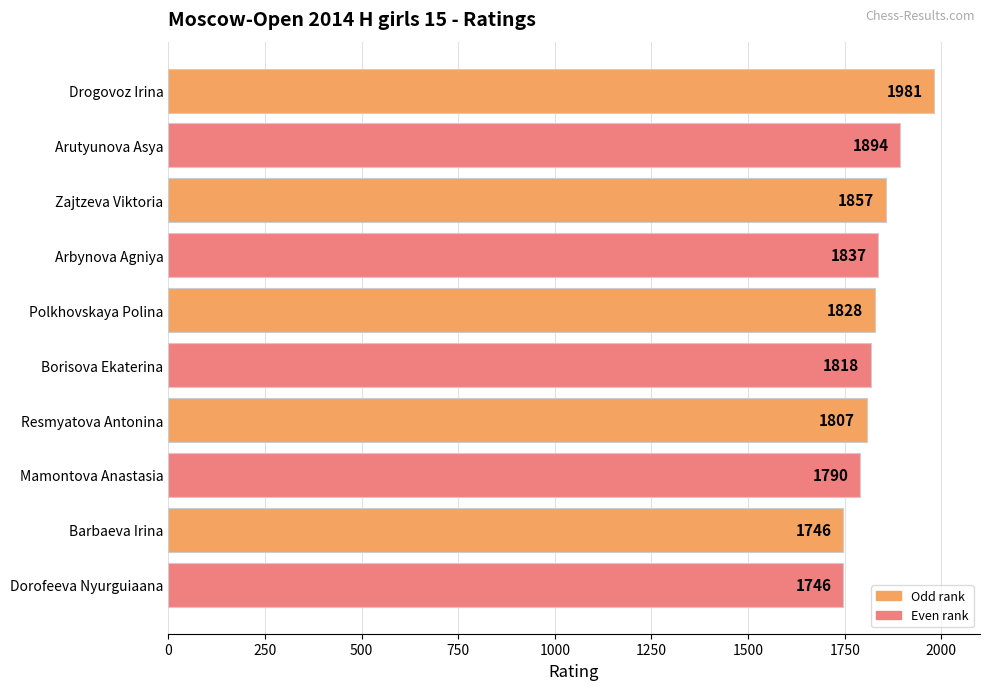

What is the maximum value shown in the chart?

1981